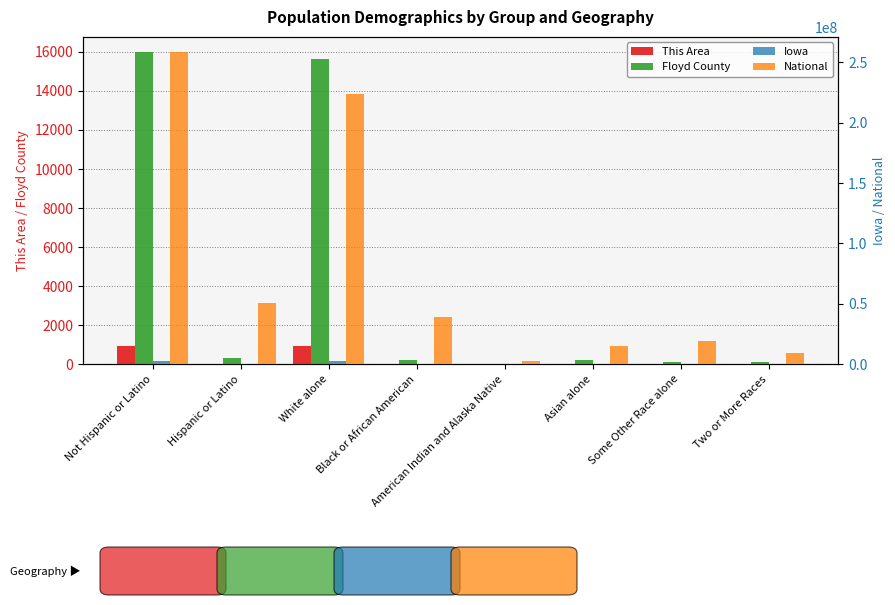

Which has a higher value, American Indian and Alaska Native or Some Other Race alone?

Some Other Race alone